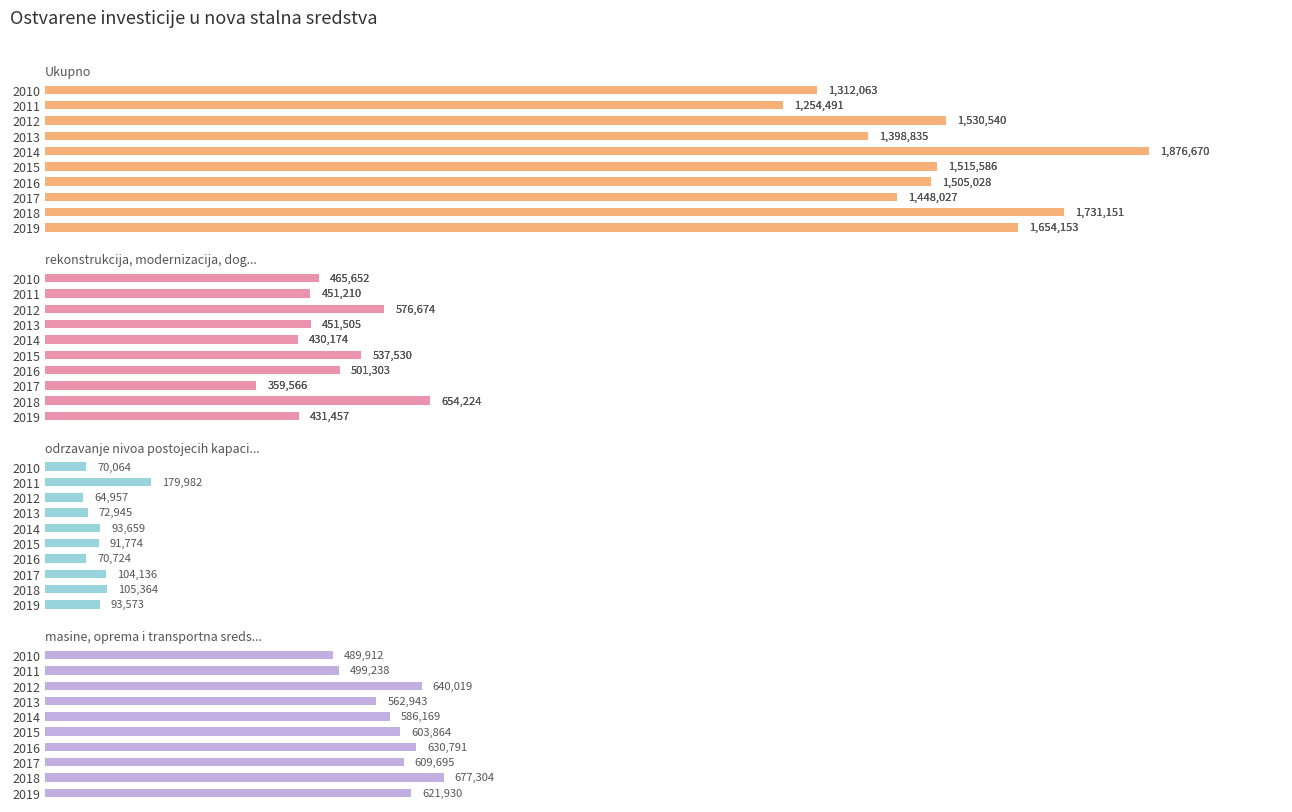

What is the sum of all rekonstrukcija, modernizacija, dogradnja values?

4859295